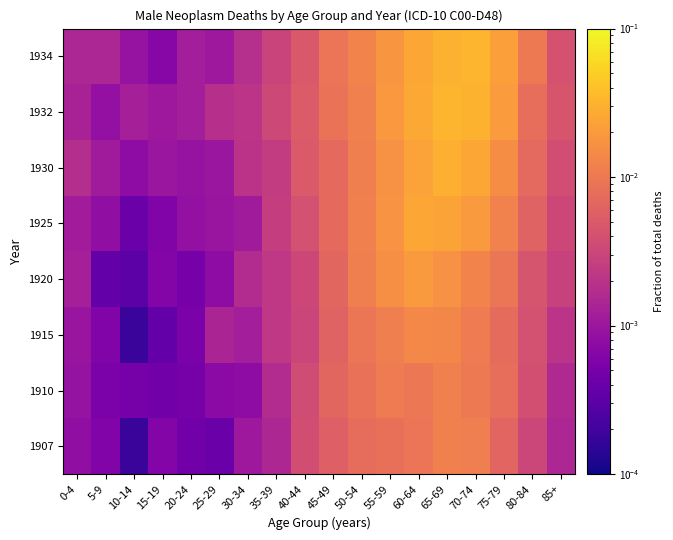

How many series are shown in this chart?

8